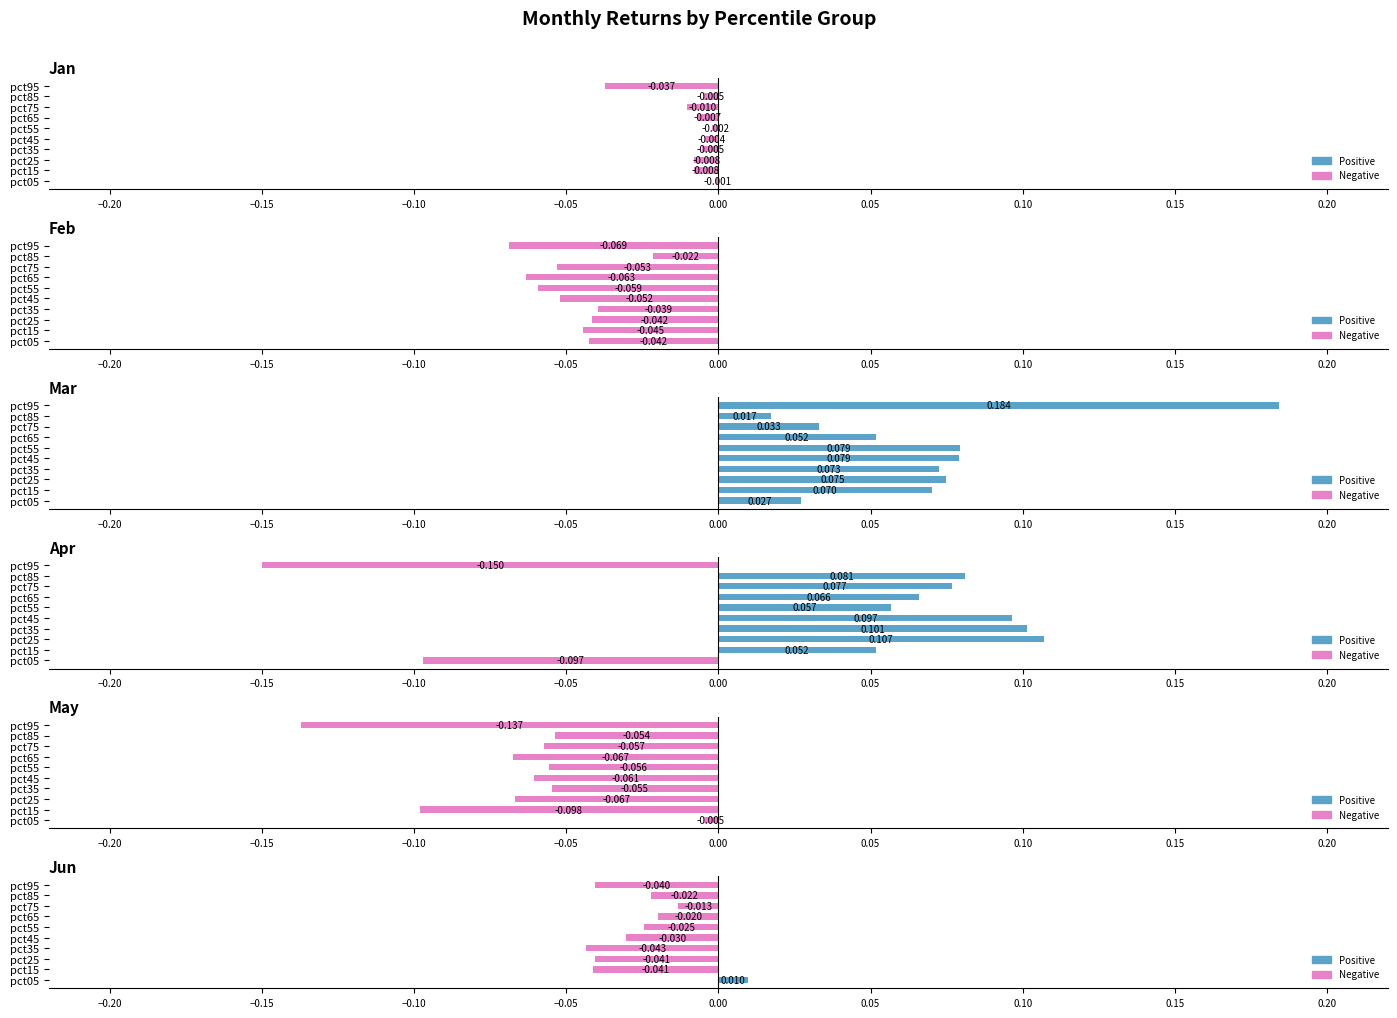

How many values in the Apr series are below 0?

2